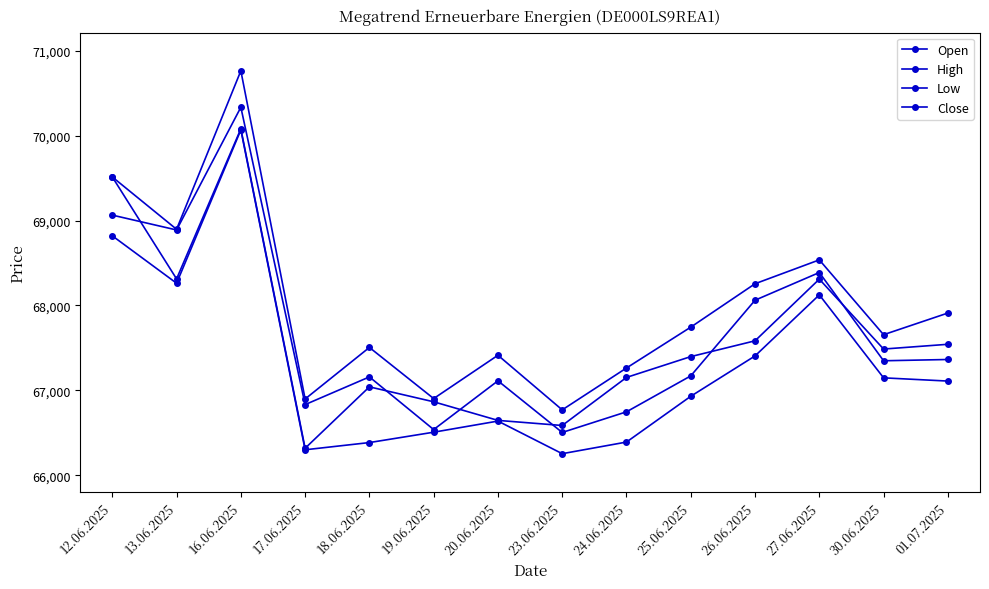

List the labels in order of Close value, smallest first.

23.06.2025, 19.06.2025, 24.06.2025, 17.06.2025, 20.06.2025, 18.06.2025, 25.06.2025, 30.06.2025, 01.07.2025, 26.06.2025, 27.06.2025, 13.06.2025, 12.06.2025, 16.06.2025